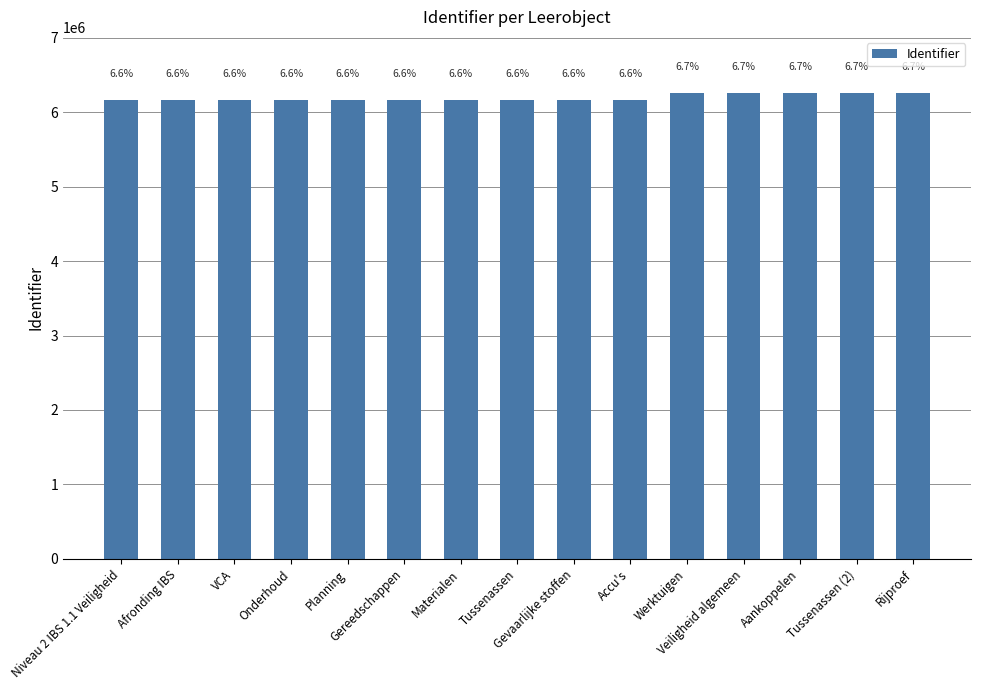

Reading left to right, list all the values displayed in this chart.

6168669	6168671	6168676	6168678	6168679	6168681	6168684	6168689	6168692	6168697	6258894	6258896	6258908	6258912	6258915